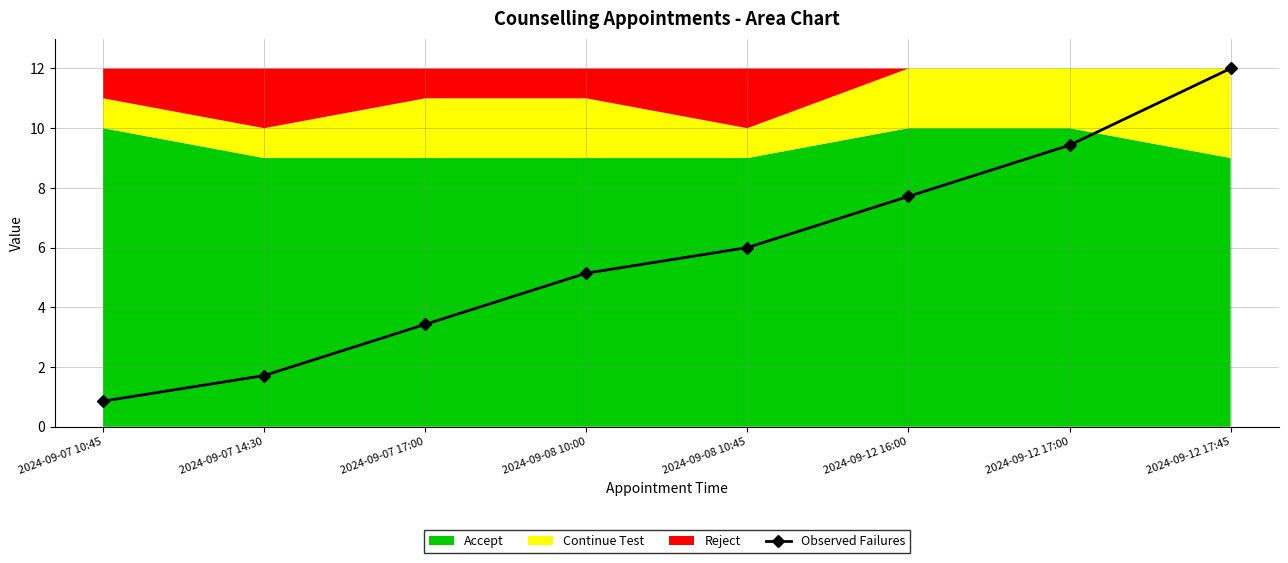

What is the sum of the values at 2024-09-07 10:45 and 2024-09-07 17:00?

4.3